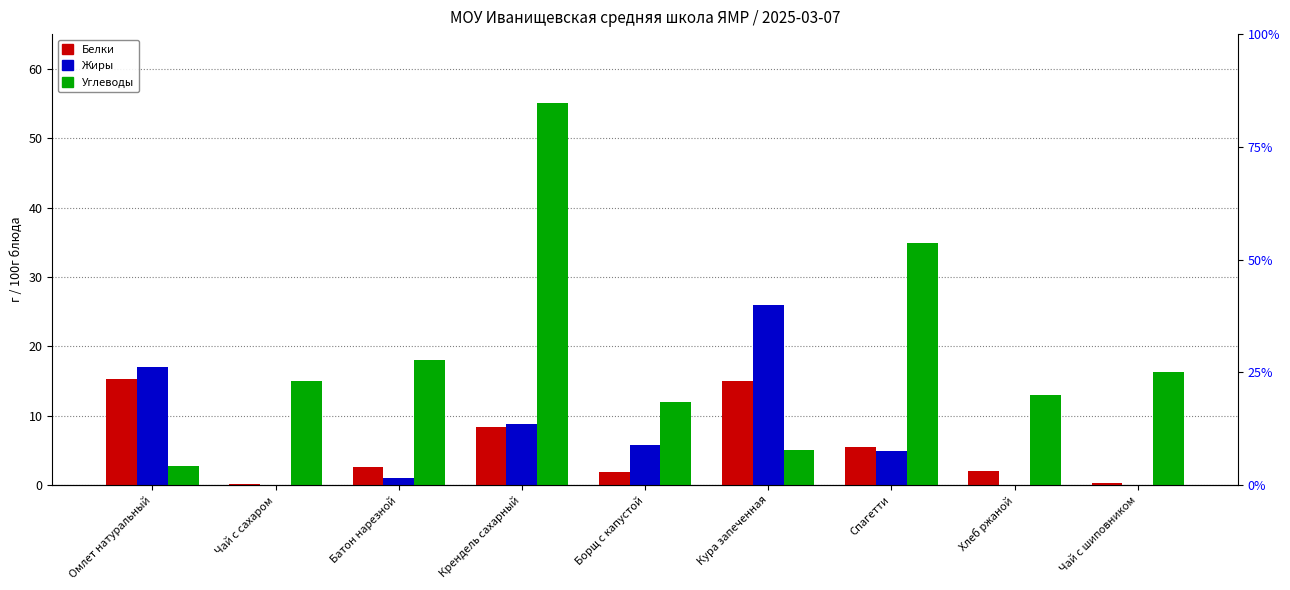

How many values in the Жиры series are below 4?

4